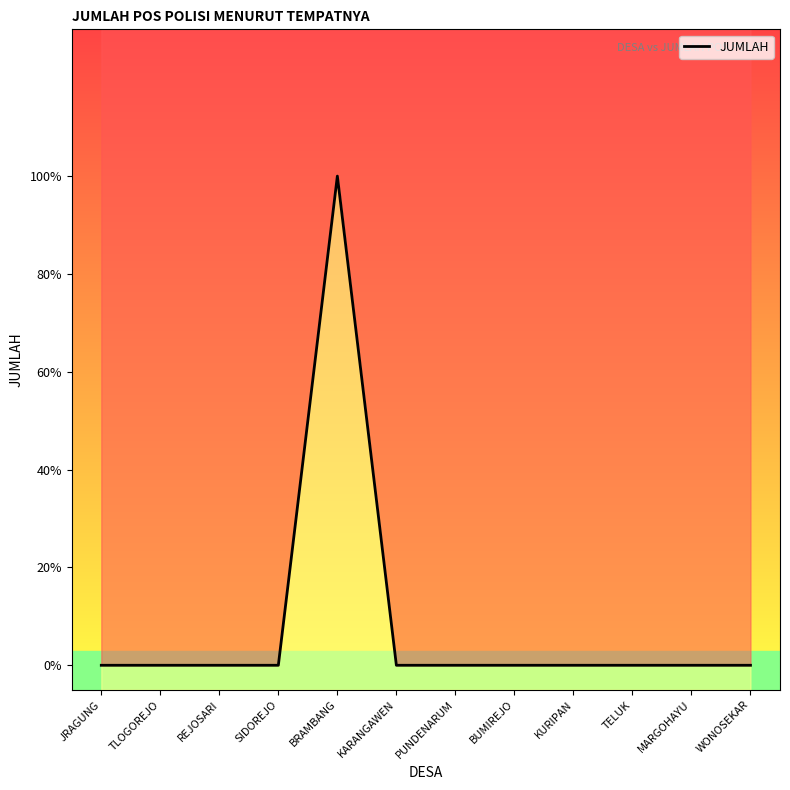

How many points are higher than both their immediate neighbors (excluding endpoints)?

1